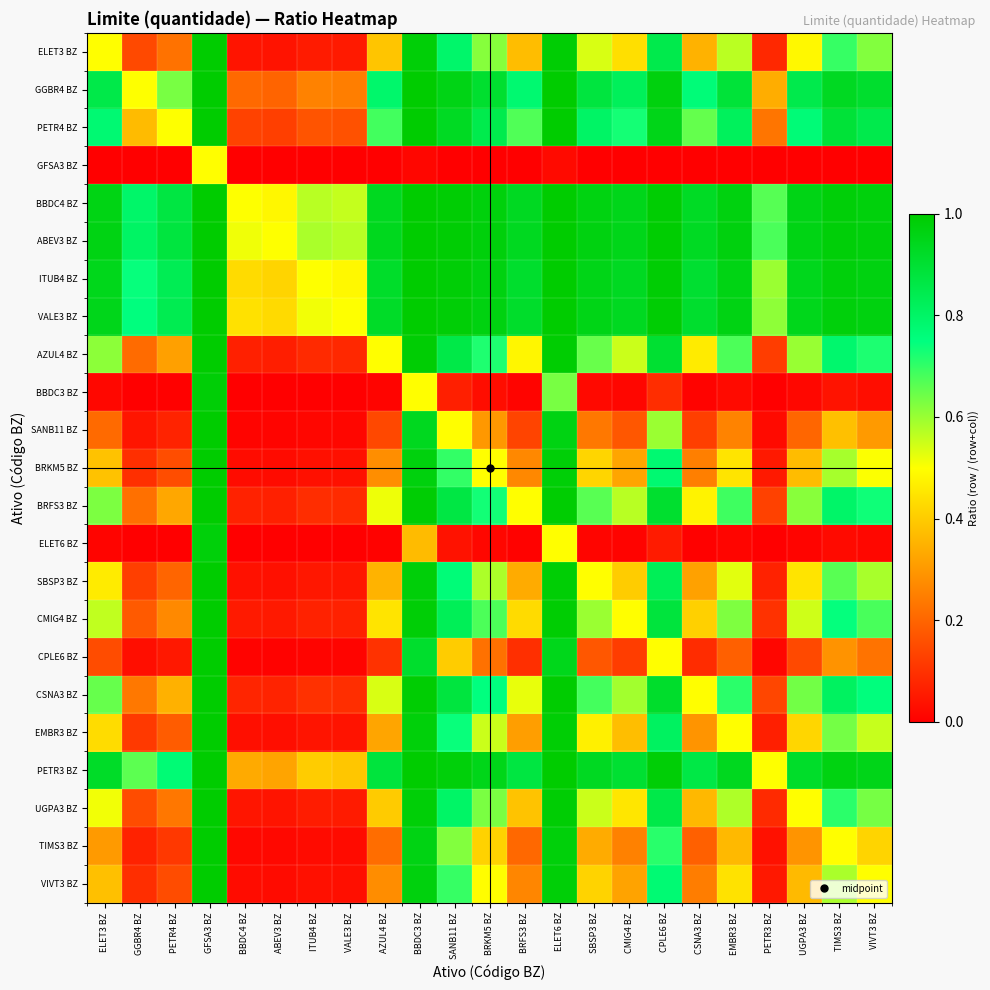

What is the spread (max minus min) of values at BBDC4 BZ?

0.5